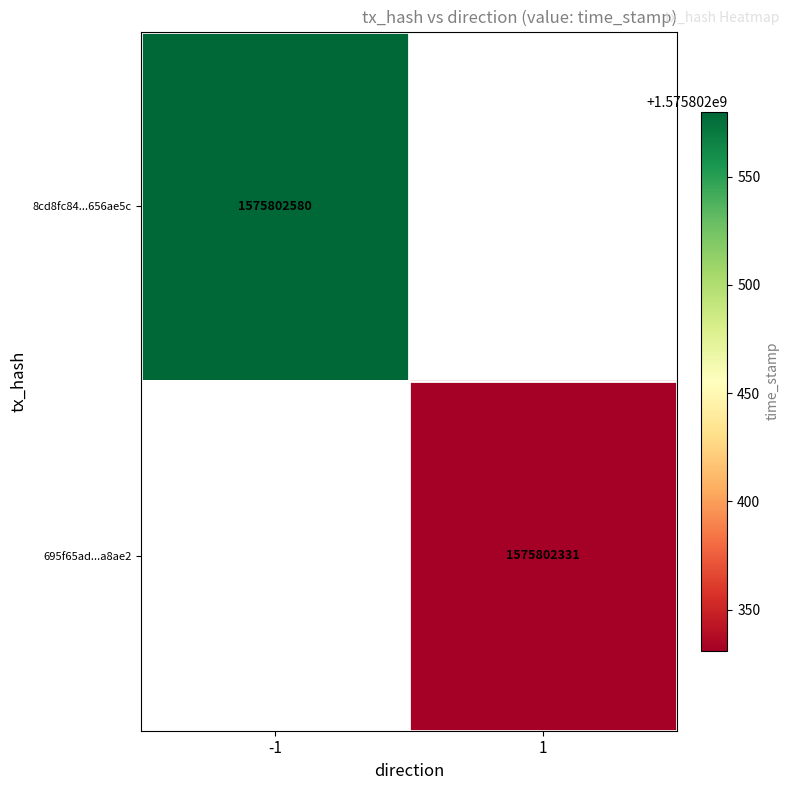

The value of 8cd8fc8409dd5eaa947d54e991708d53656ae5c at direction is -1. True or false?

True